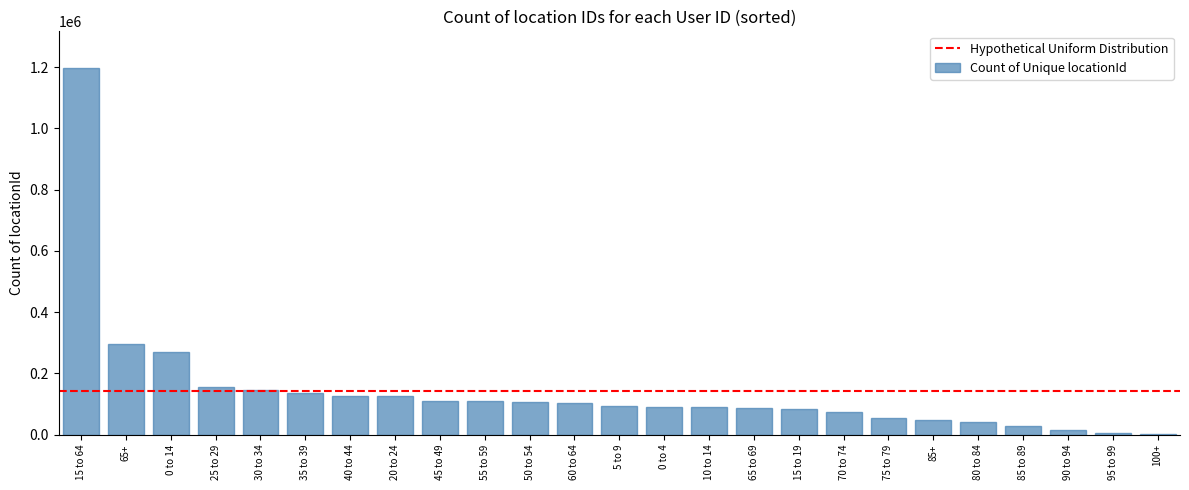

Between 20 to 24 and 85+, which is larger?

20 to 24